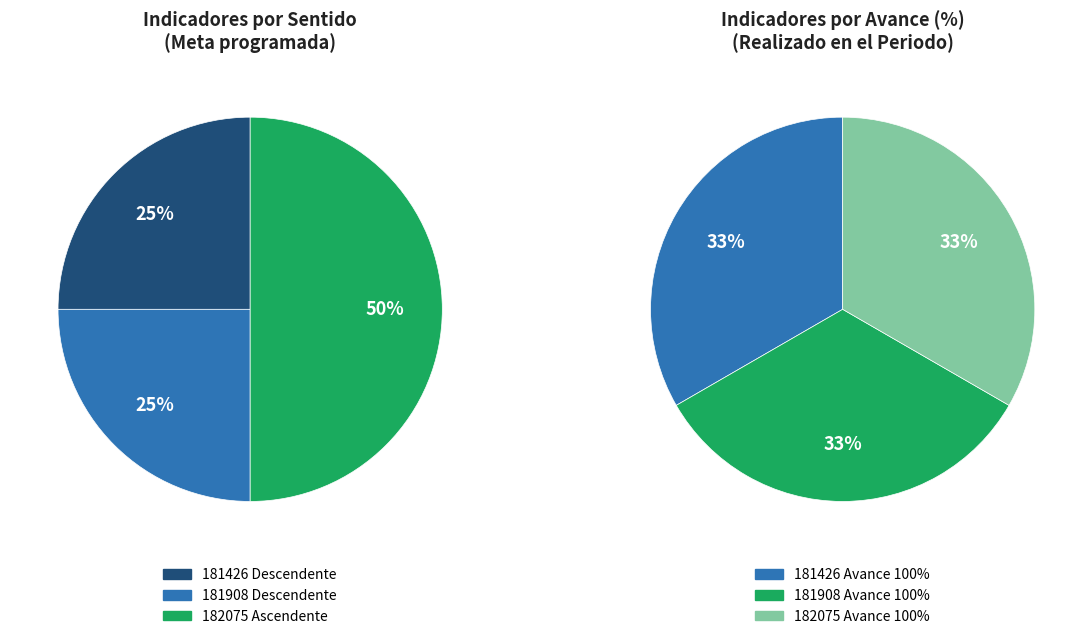

What is the majority slice?

182075